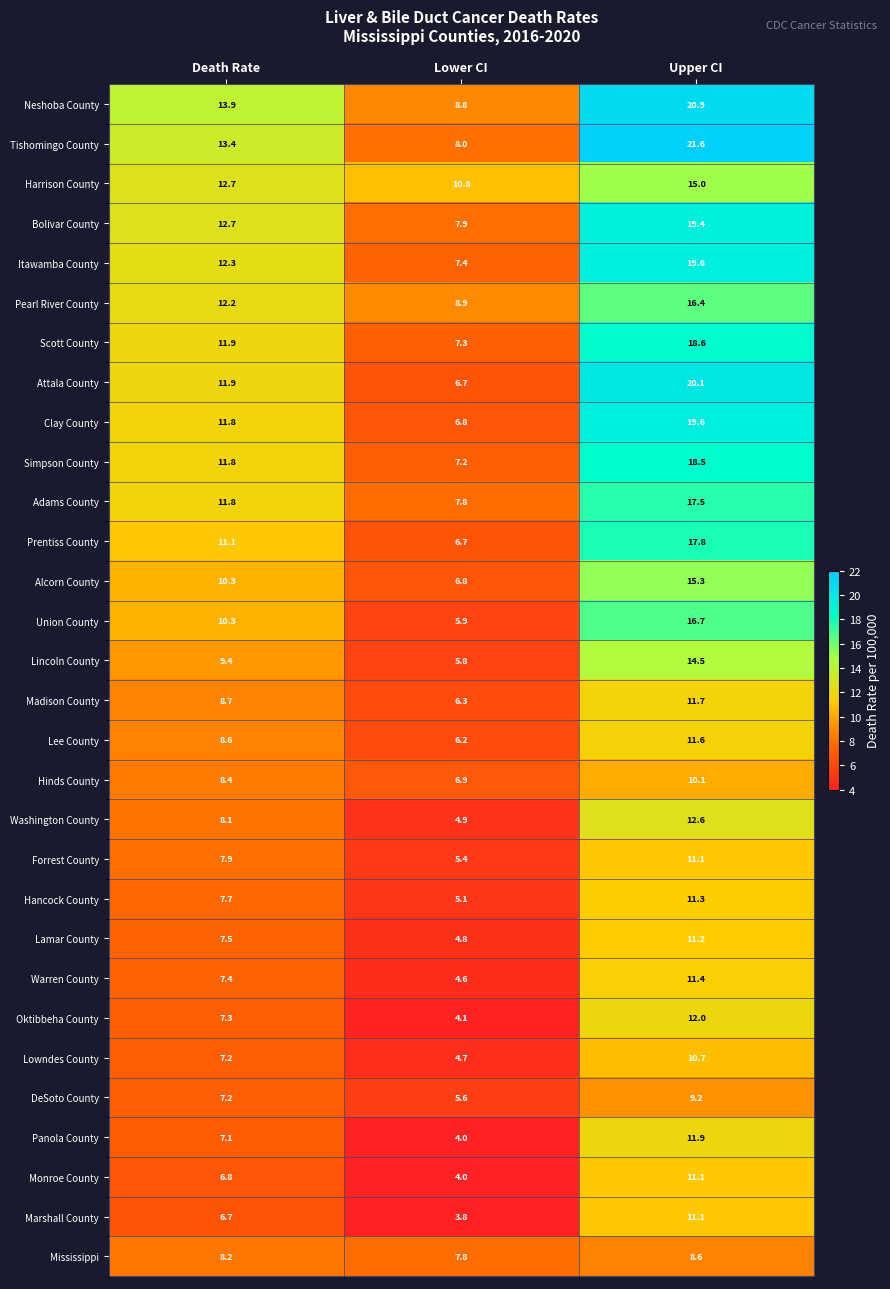

What is the difference between the highest and lowest values at Lower CI?

7.0